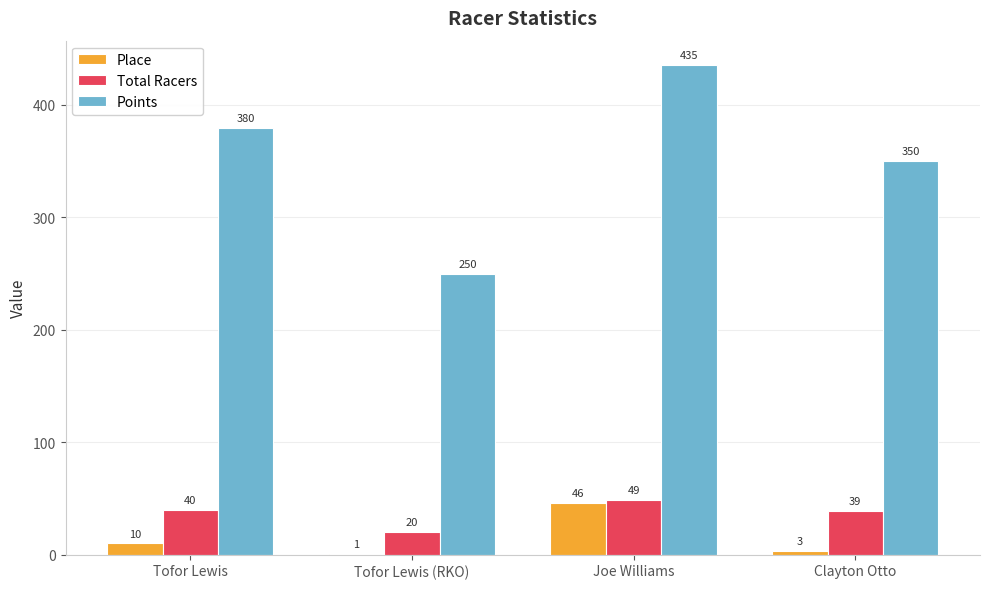

What is the sum of the Place values at Joe Williams and Tofor Lewis?

56.0